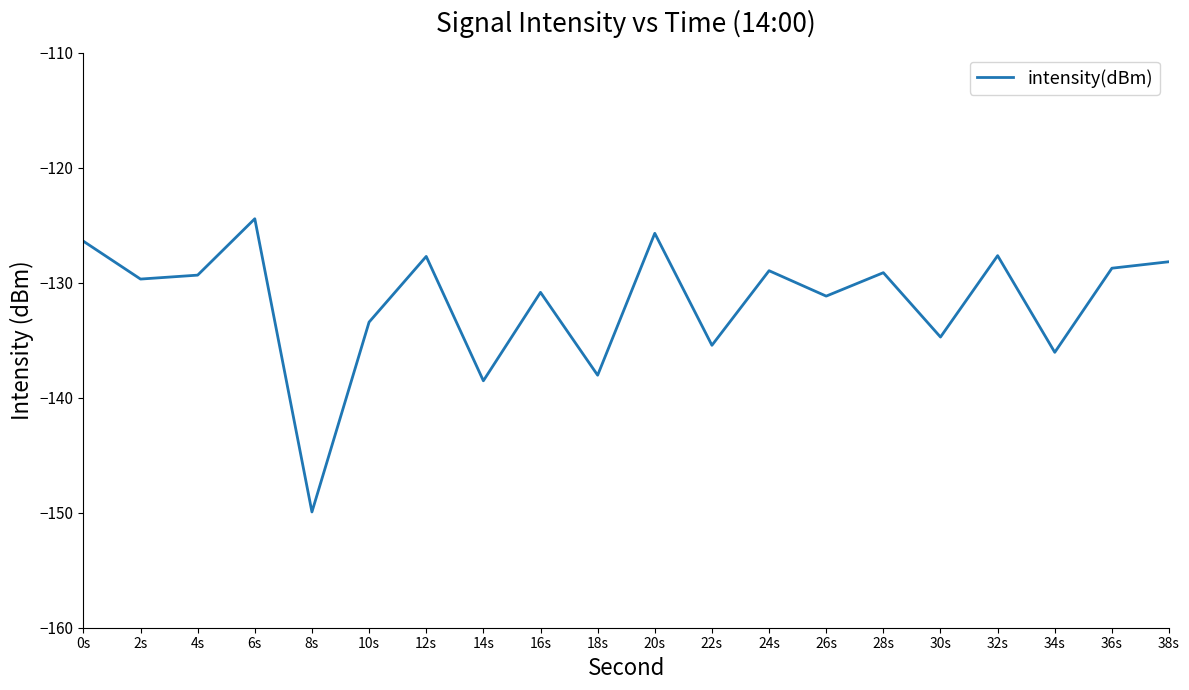

What position from the right is 38s?

1